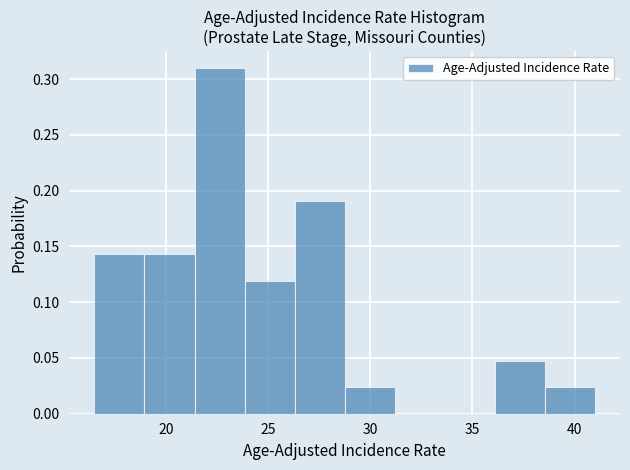

What is the height of the bar covering 23.85 to 26.30 on the x-axis? Neither the bar edges nor the heights are printed on the chart, so give them approximately, as read against the axes.

0.120